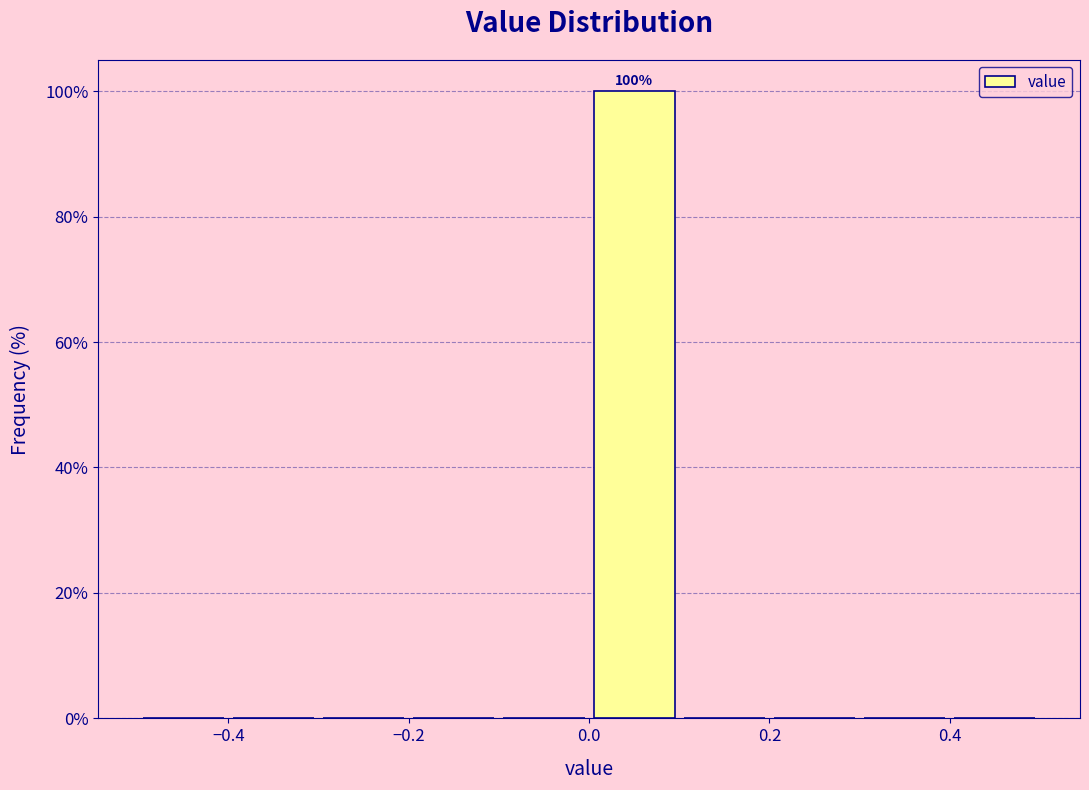

Which range on the x-axis has the tallest bar?

0.0 to 0.1